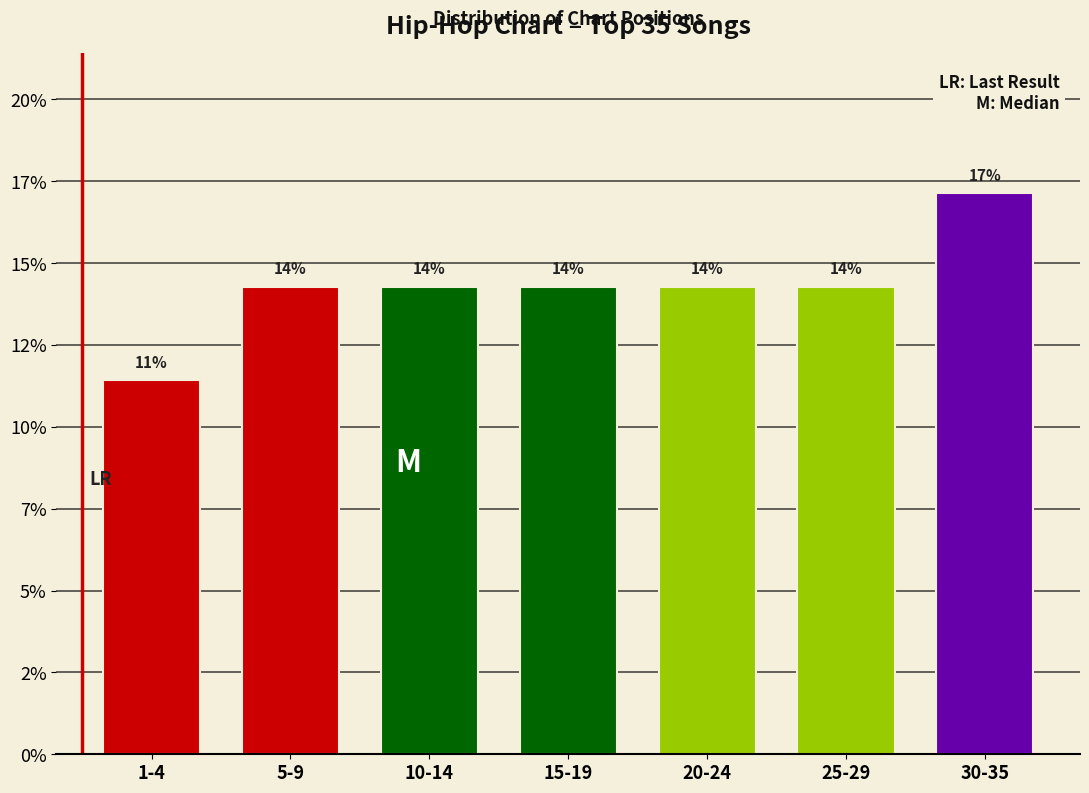

Does the chart contain any negative values?

No